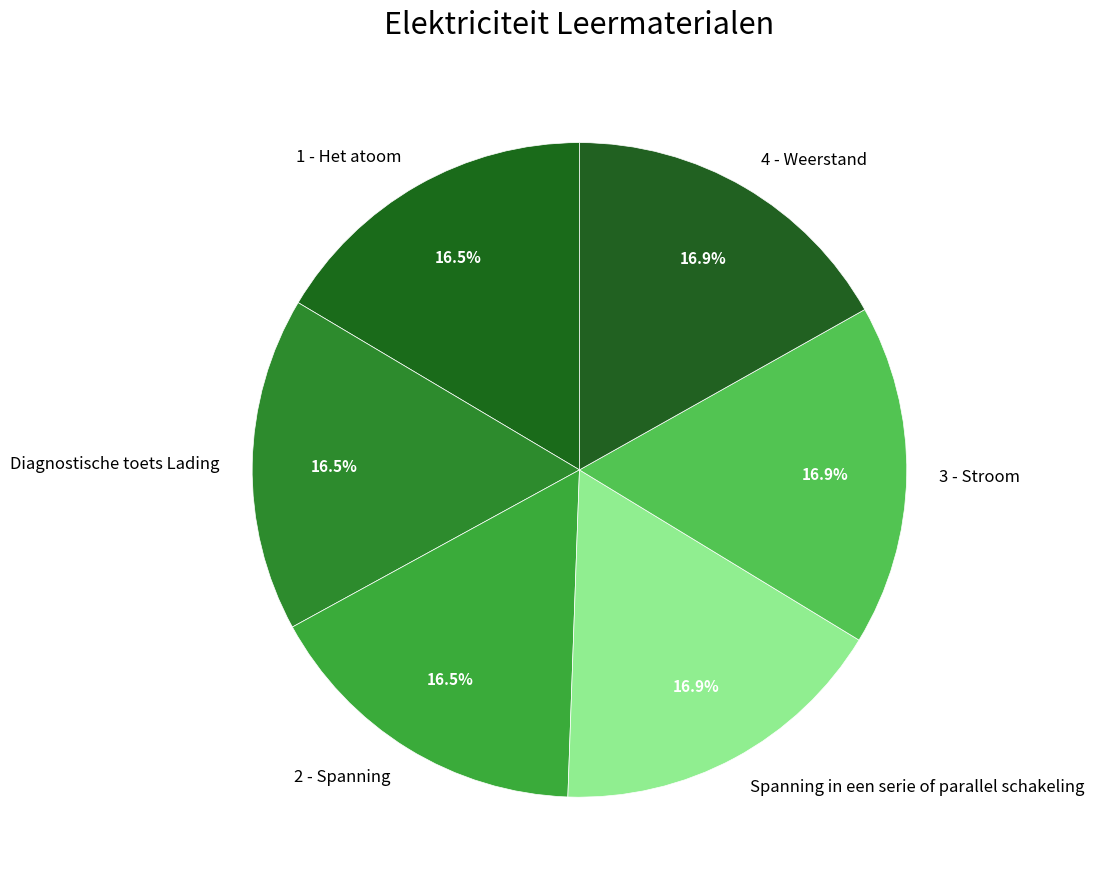

To the nearest percent, what portion does 4 - Weerstand represent?

17%